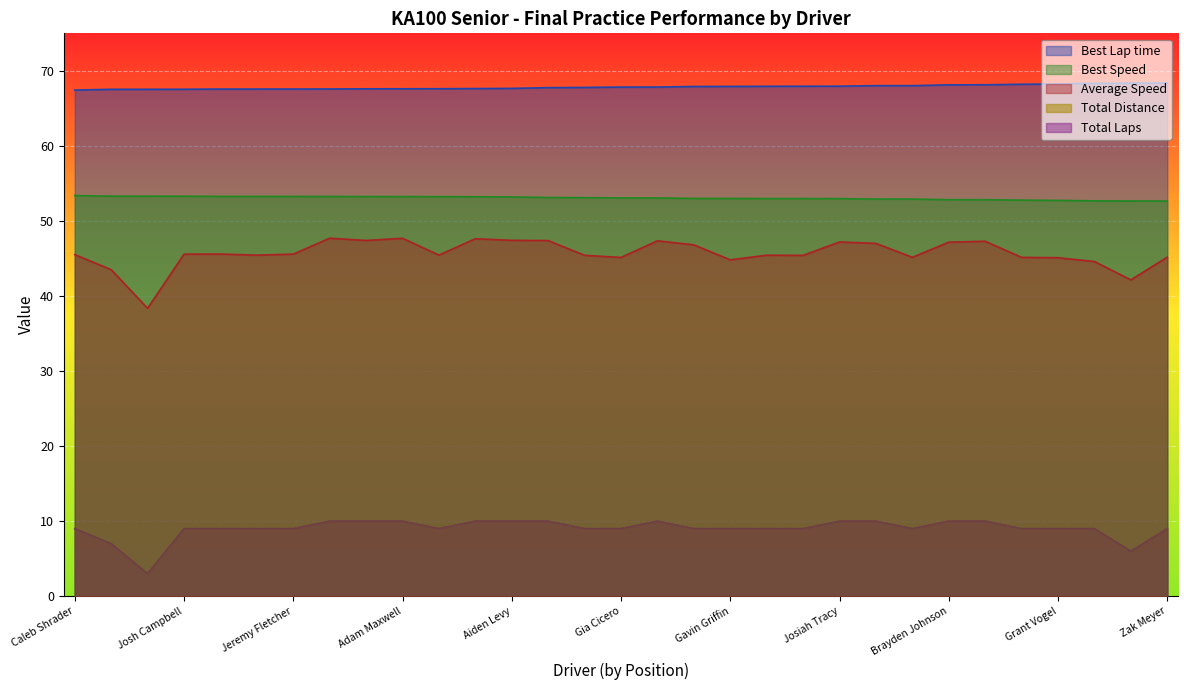

Where is Total Distance nearest to the value 6?

Hunter Peri